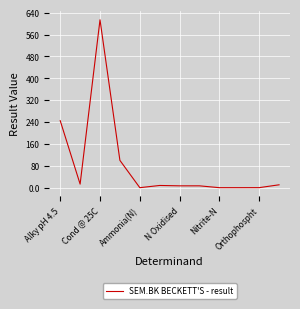

What is the greatest value displayed?

614.0